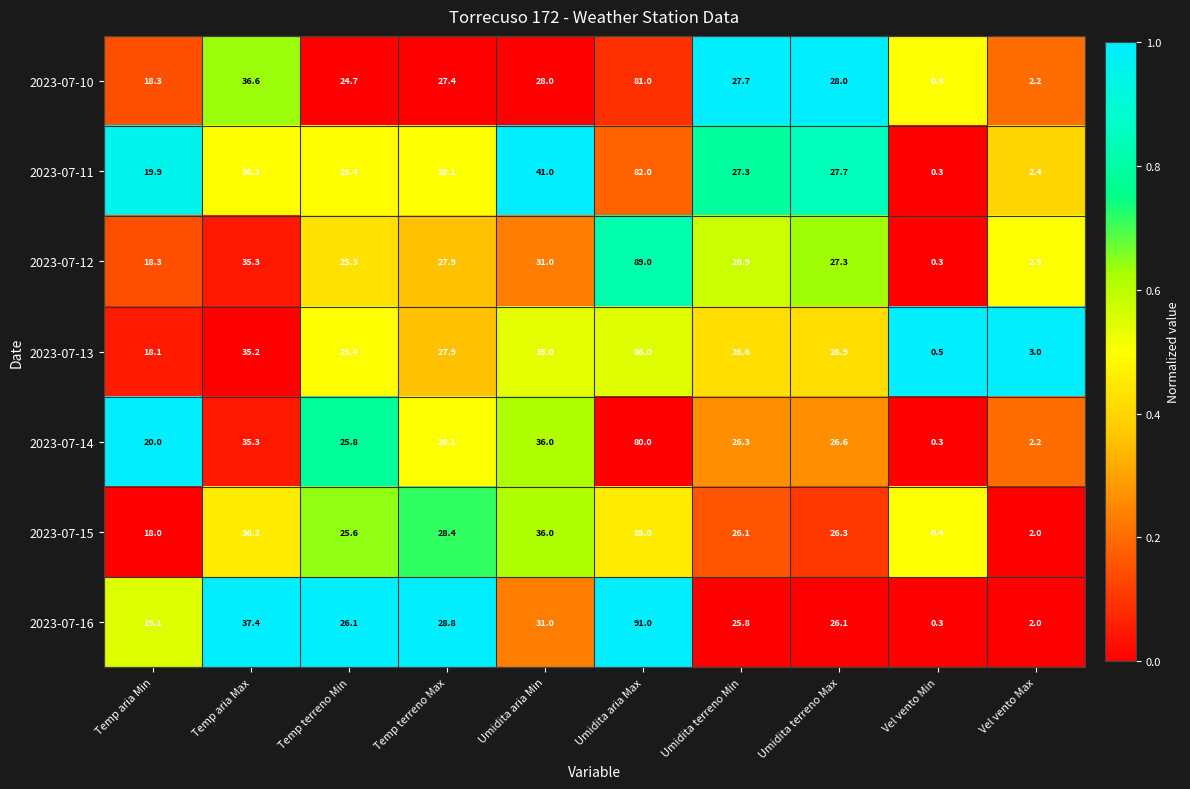

List the series in order of their peak value, highest first.

2023-07-16, 2023-07-12, 2023-07-13, 2023-07-15, 2023-07-11, 2023-07-10, 2023-07-14